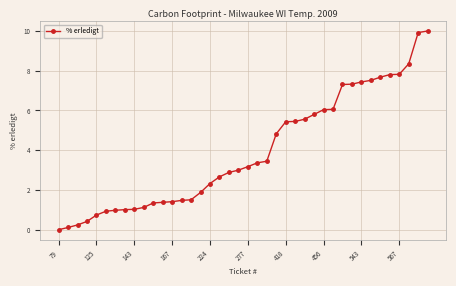

What is the value of the 40th point from the left?

10.0